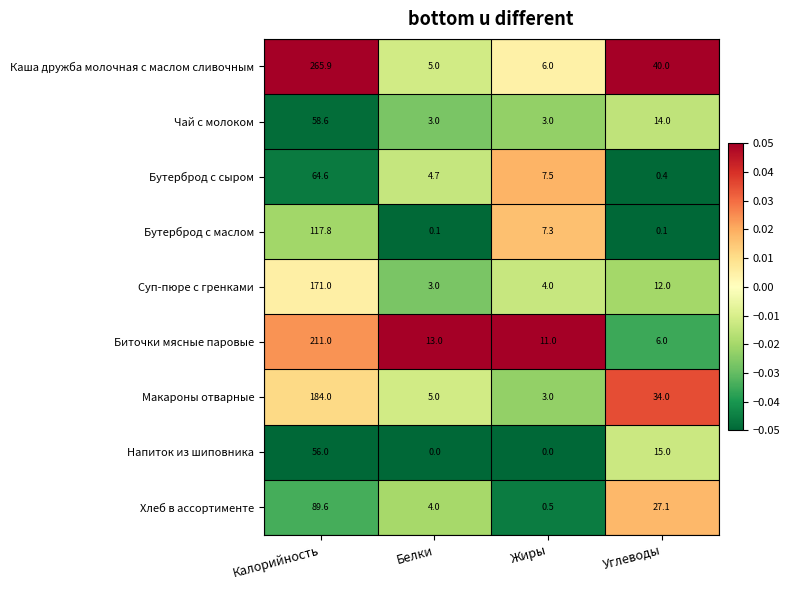

What is the sum of the Биточки мясные паровые values at Жиры and Белки?

24.0